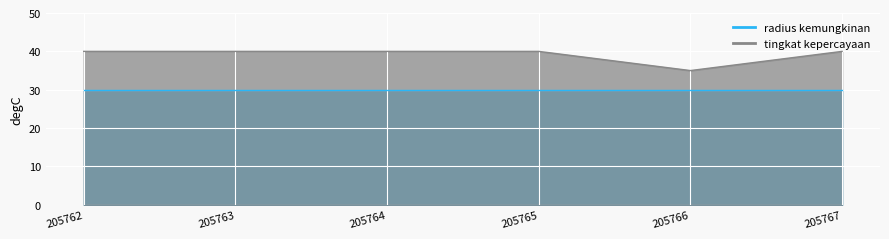

List the labels in order of value, smallest first.

205766, 205762, 205763, 205764, 205765, 205767